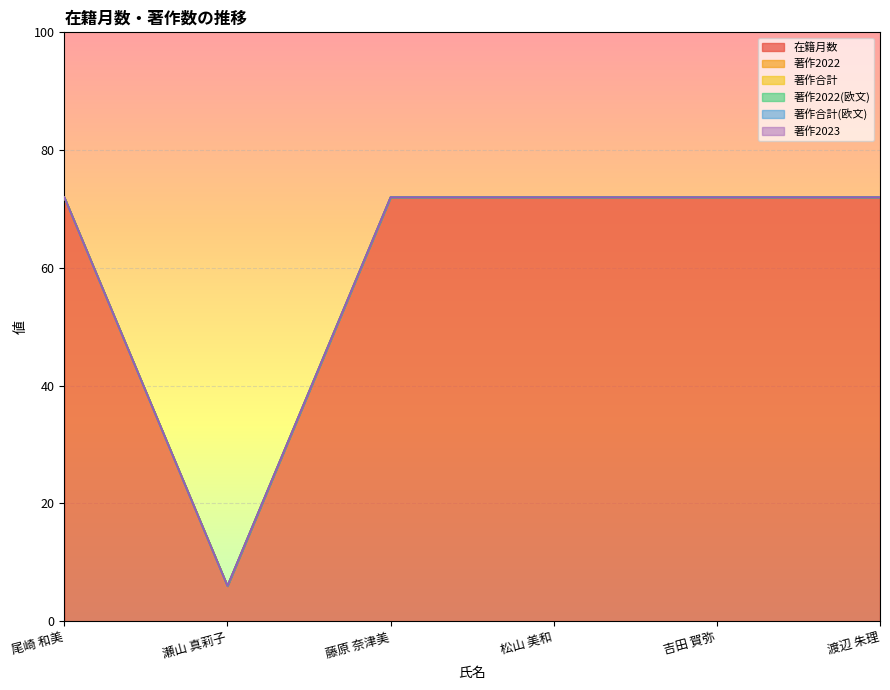

What is the total value across all series at 藤原 奈津美?

72